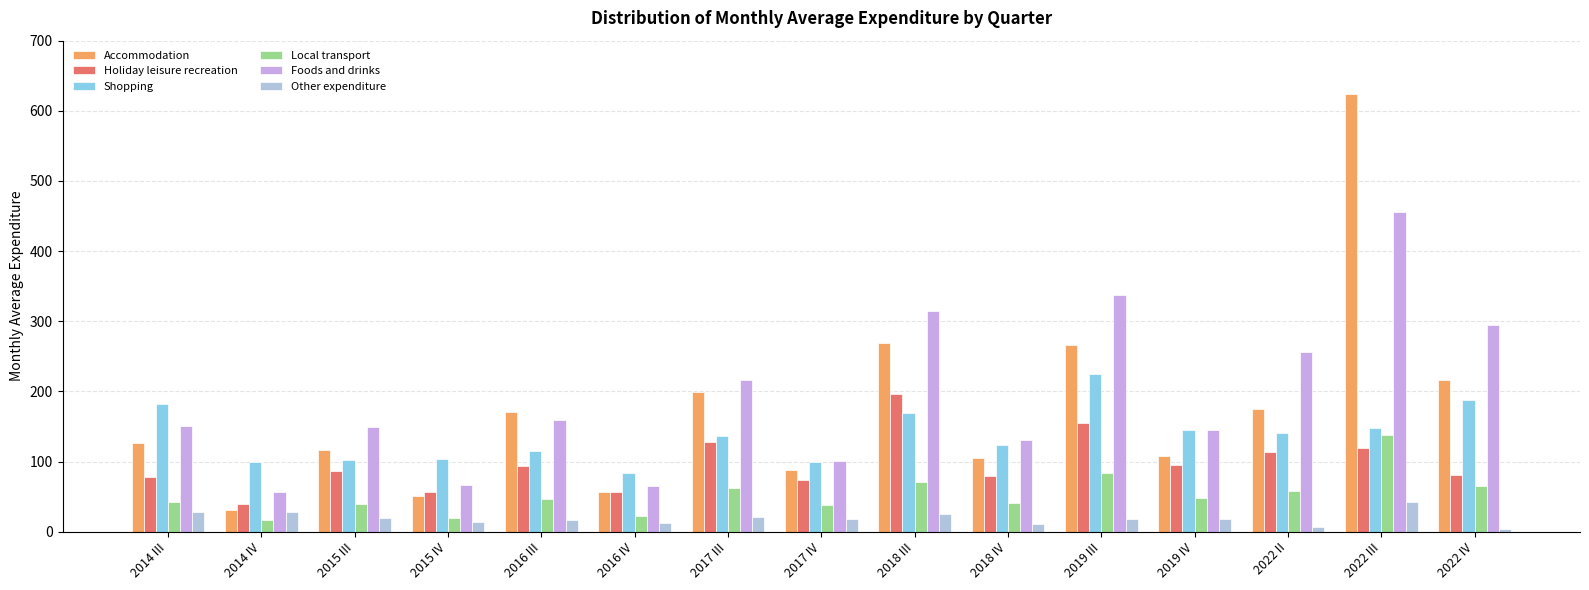

What value does the Foods and drinks series have at 2019 III?

337.5